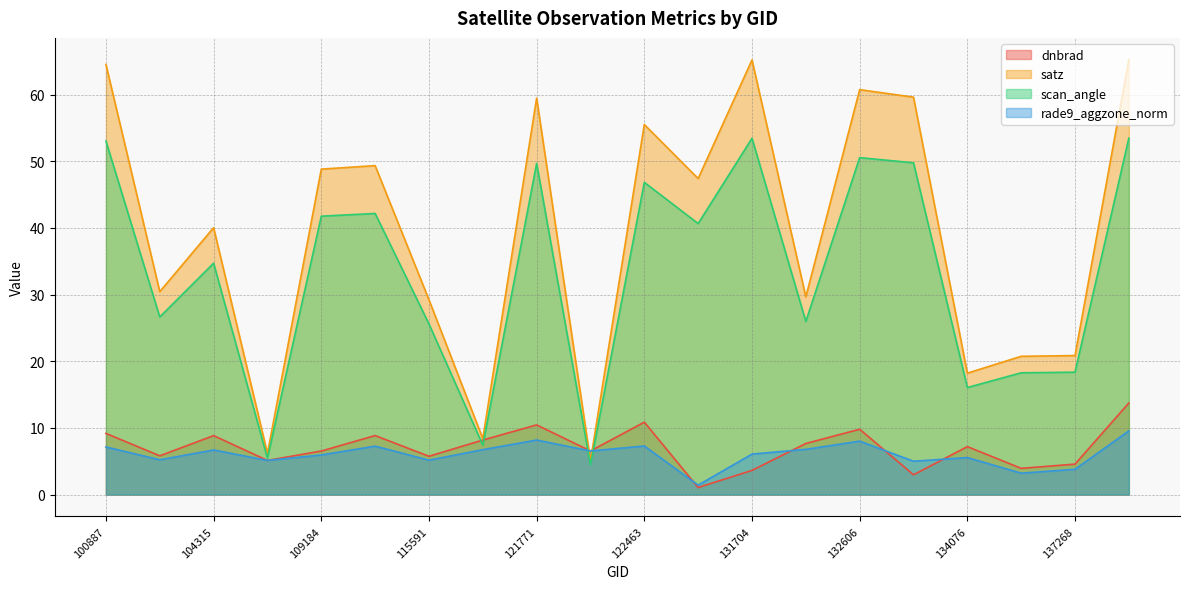

How many data points in rade9_aggzone_norm are less than 6?

9